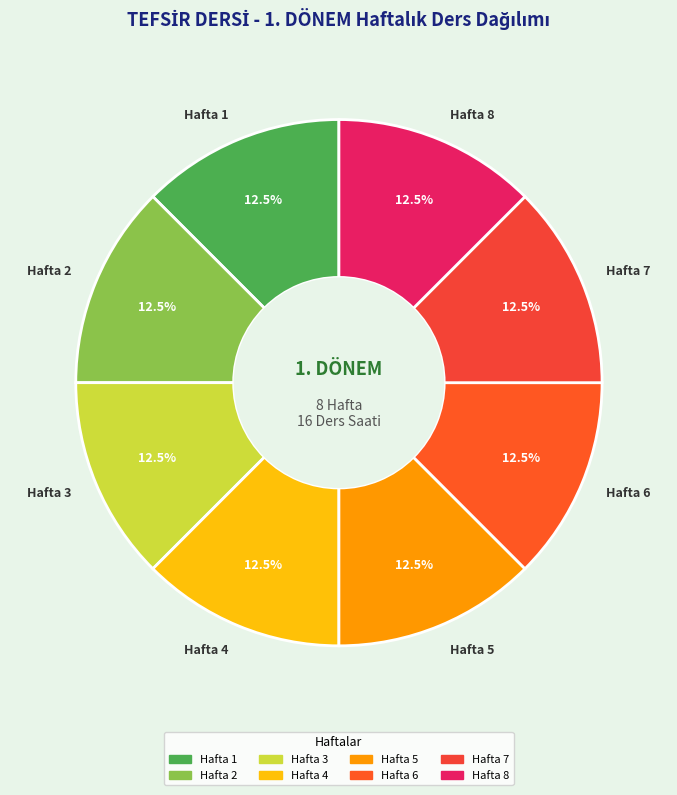

What percentage do Hafta 8 and Hafta 1 together represent?

25.0%